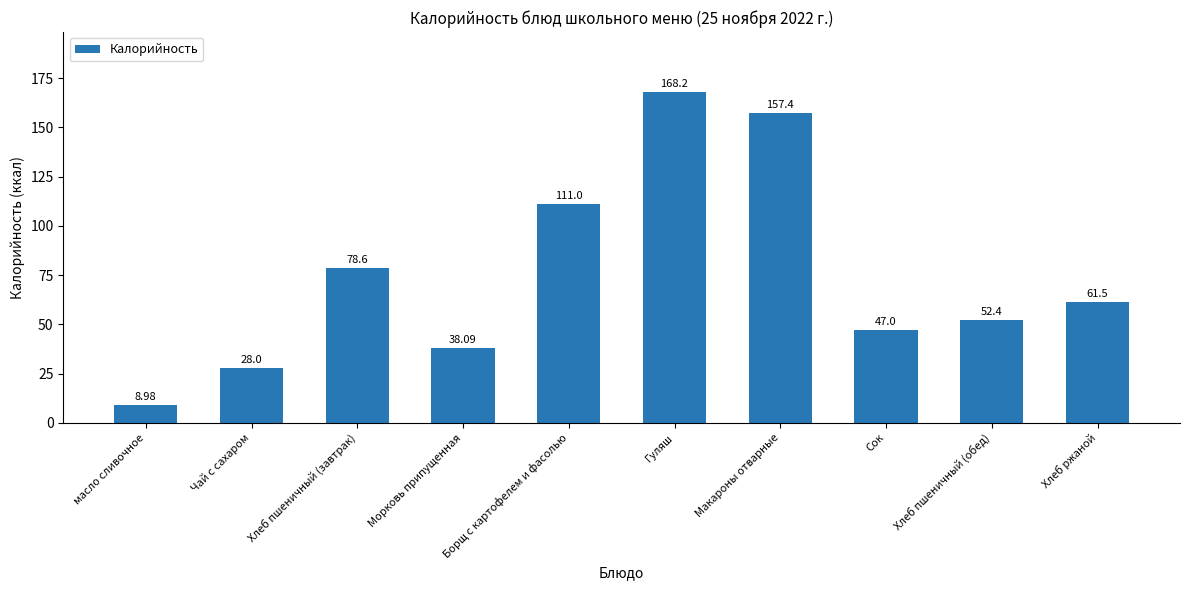

What is the maximum value shown in the chart?

168.2